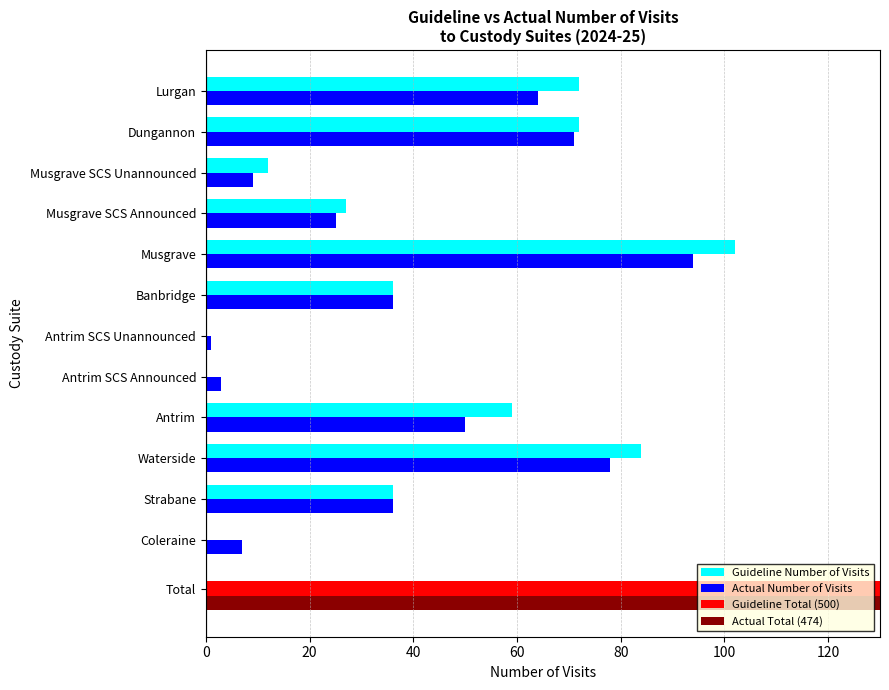

How many bars are there in total?

24